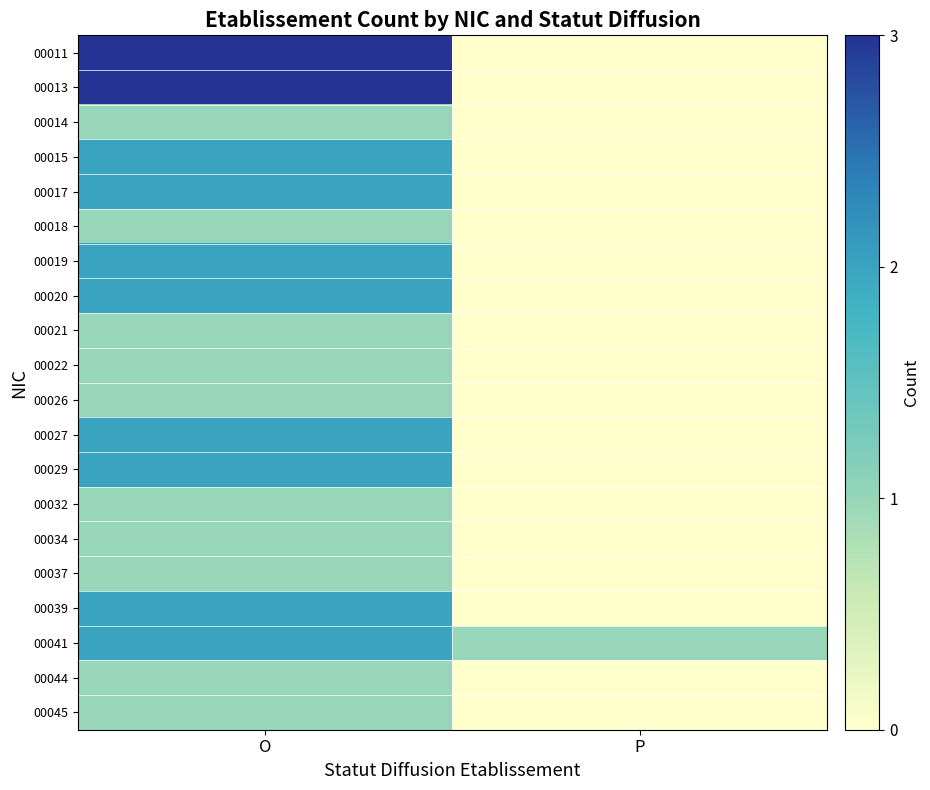

Which category has the lowest value across all series?

P